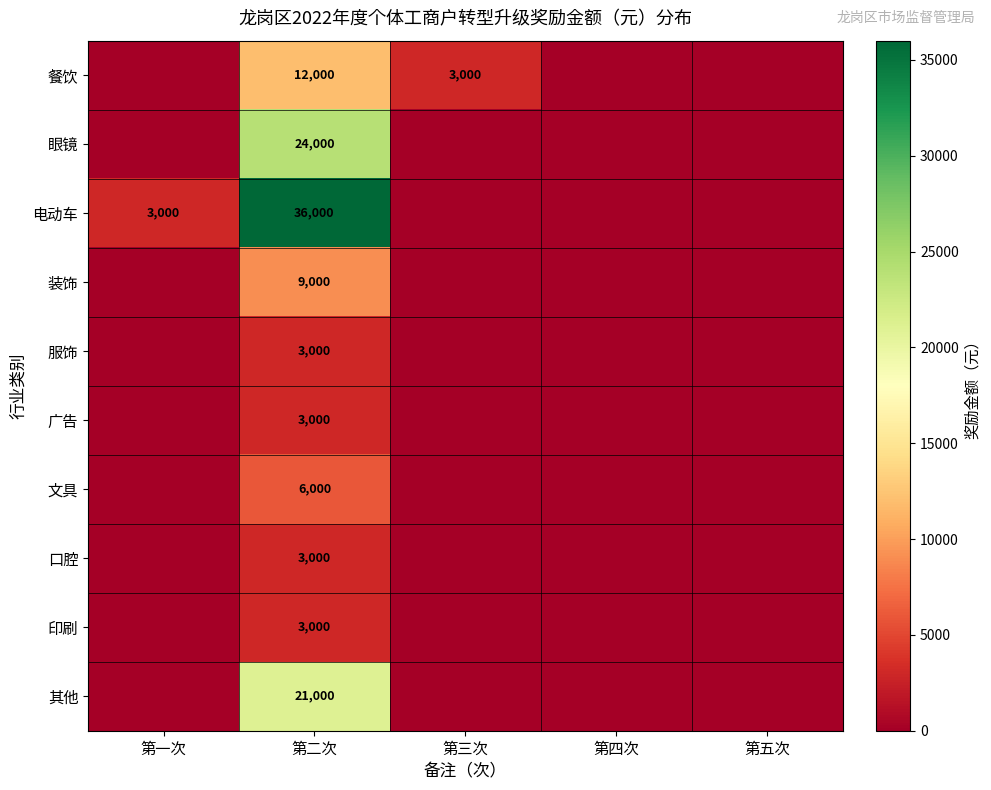

Is it true that 餐饮 equals 12000 at 第二次?

True